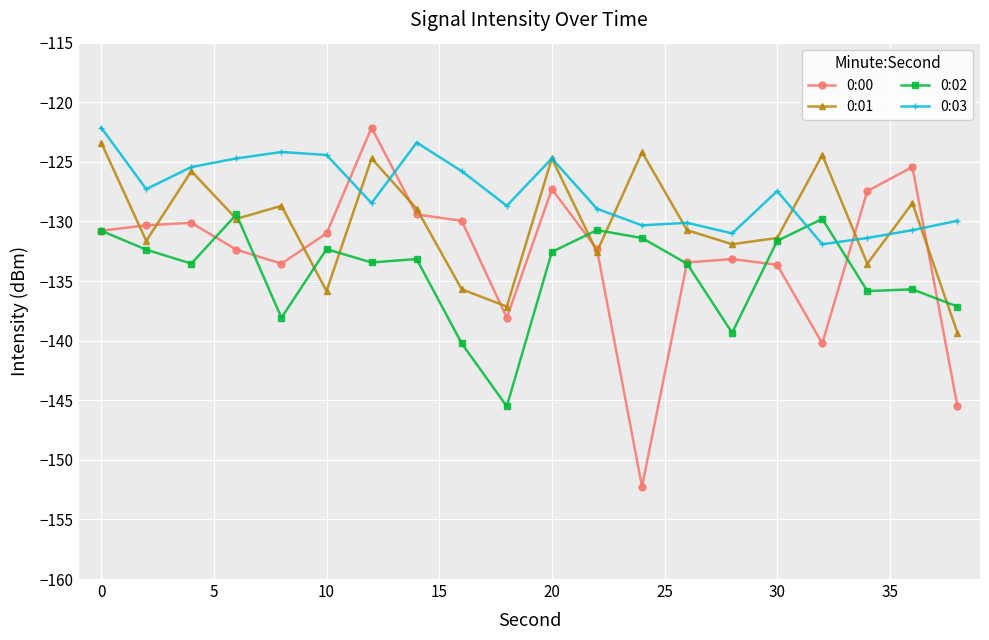

What is the sum of all 0:01 values?

-2602.8